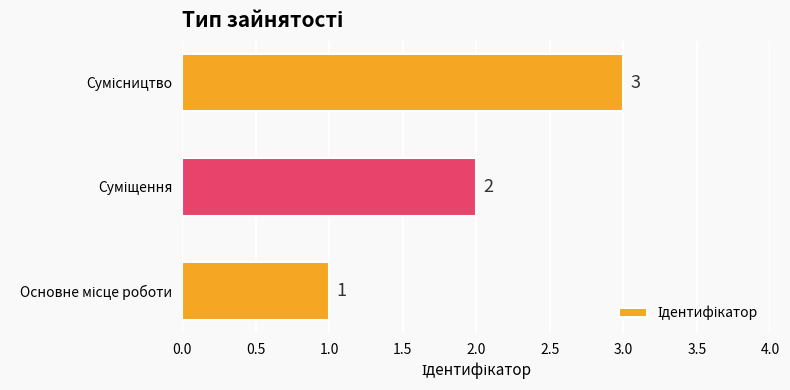

How many values are between 1 and 3?

3